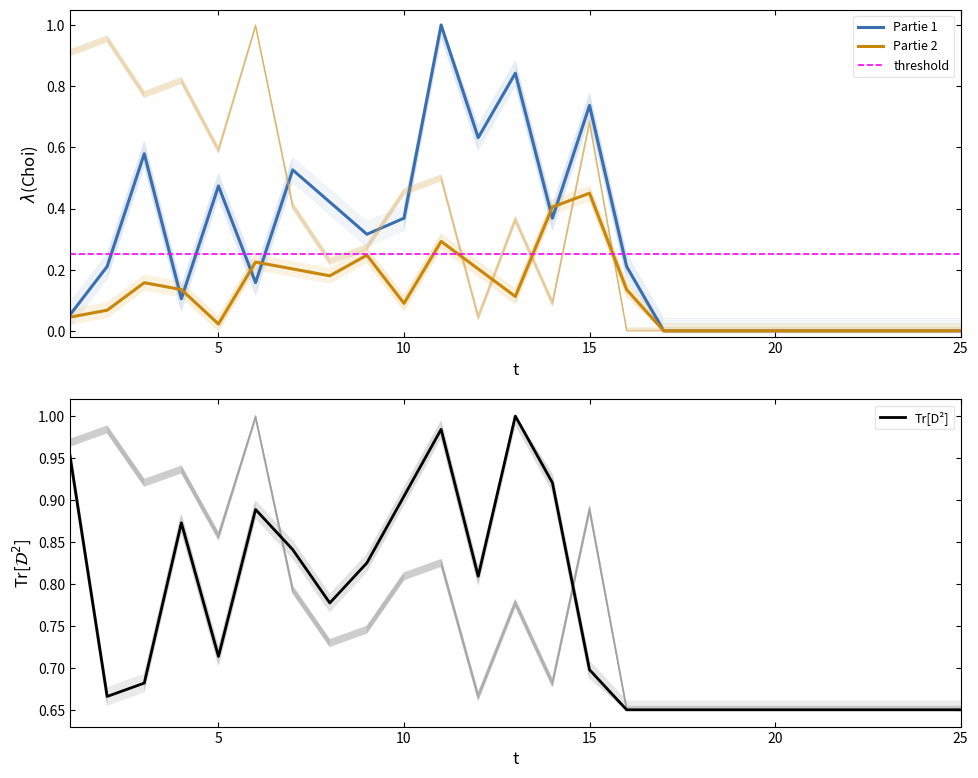

What is the maximum value for Partie 1?

1.0